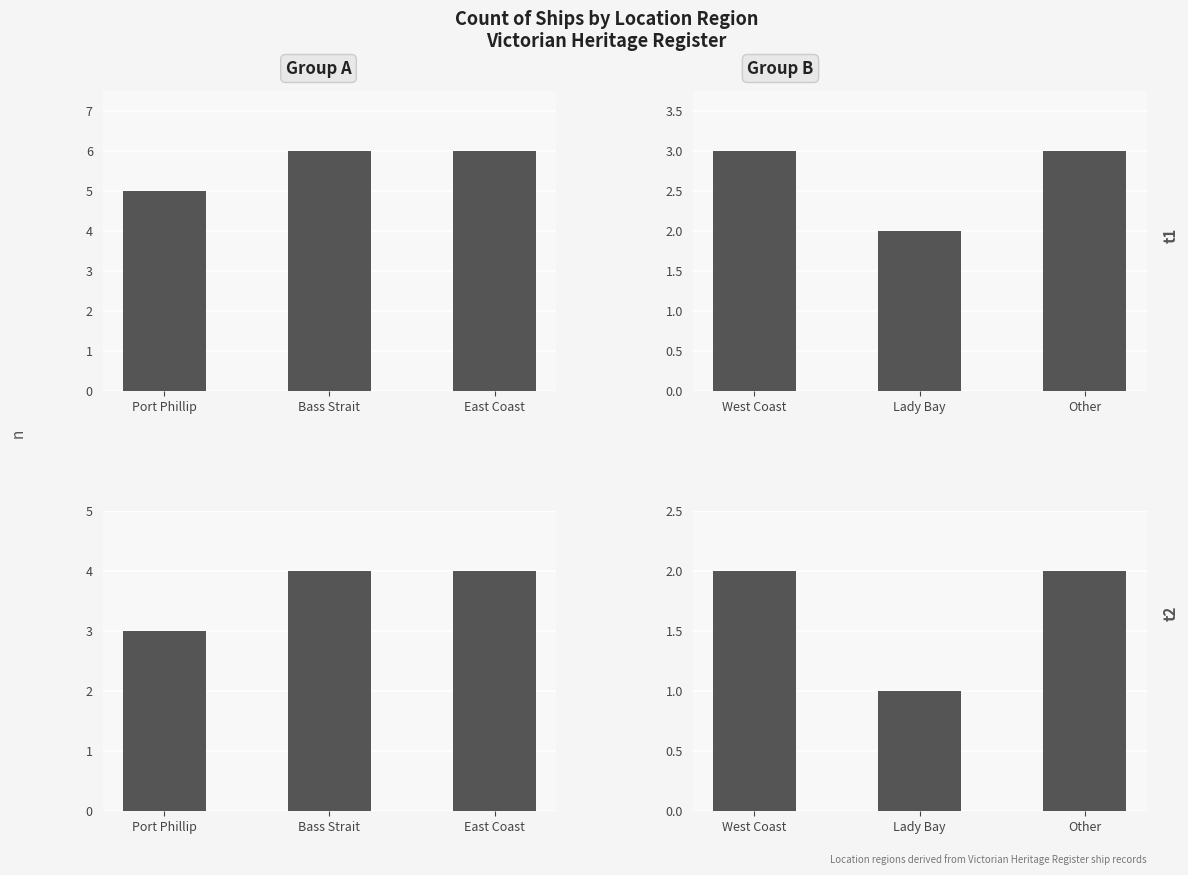

The value of Group A at Bass Strait is 4. True or false?

True